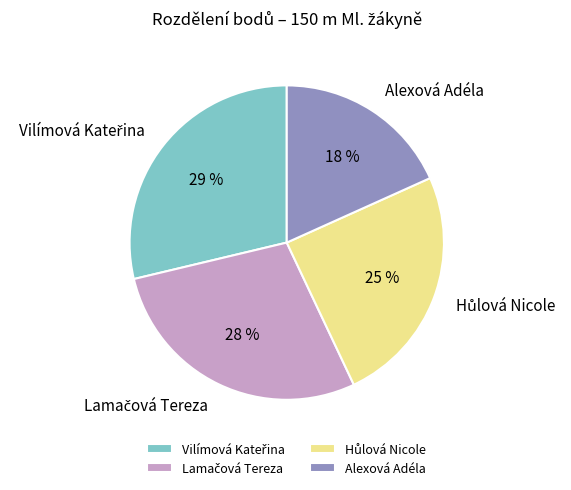

Does any single category account for the majority?

No